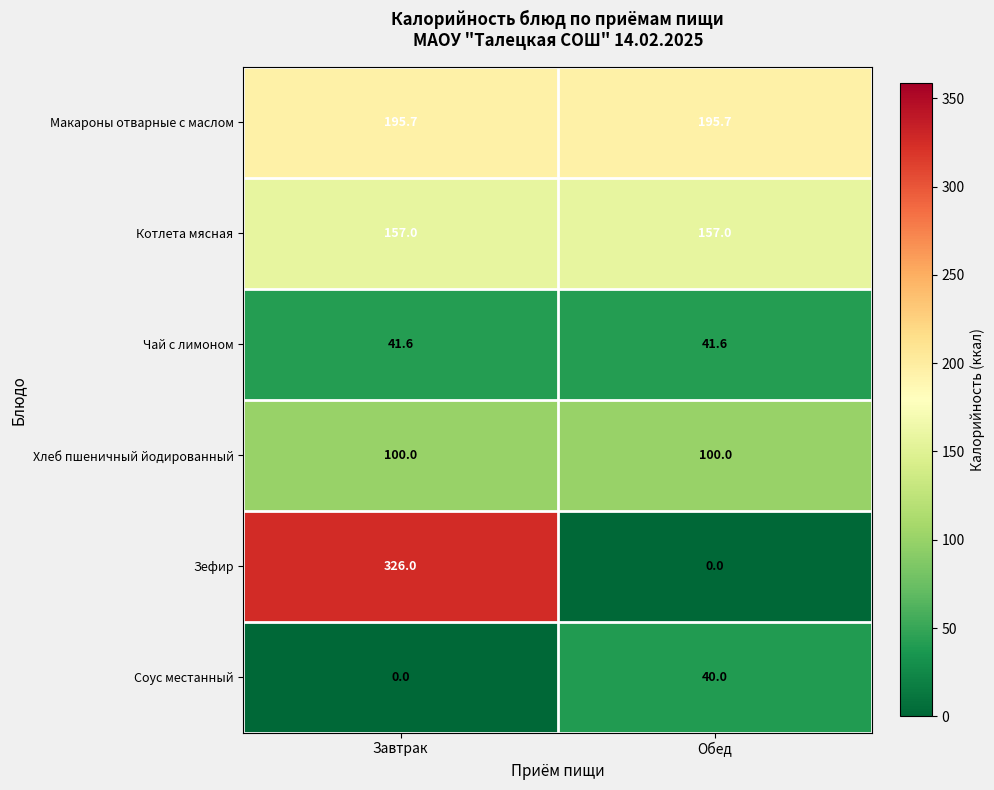

What is the greatest value displayed?

326.0